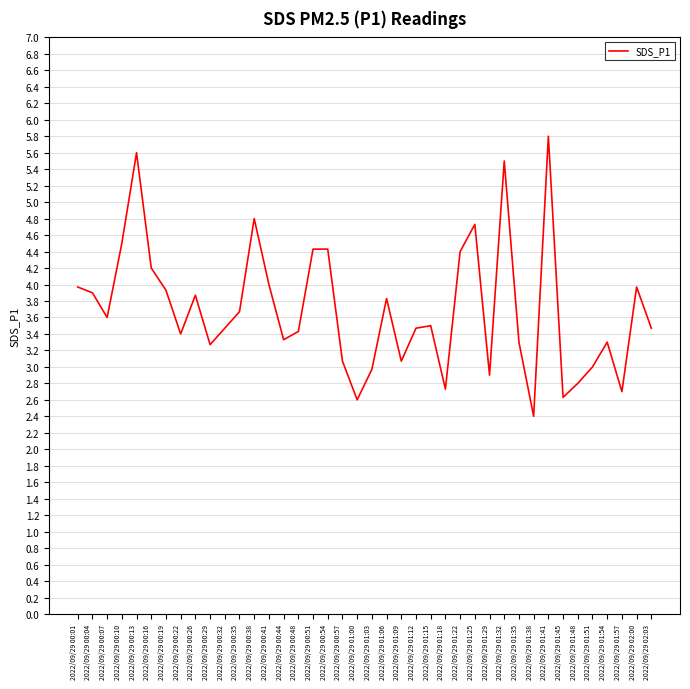

What is the ratio of the value at 2022/09/29 01:38 to the value at 2022/09/29 00:19?

0.6